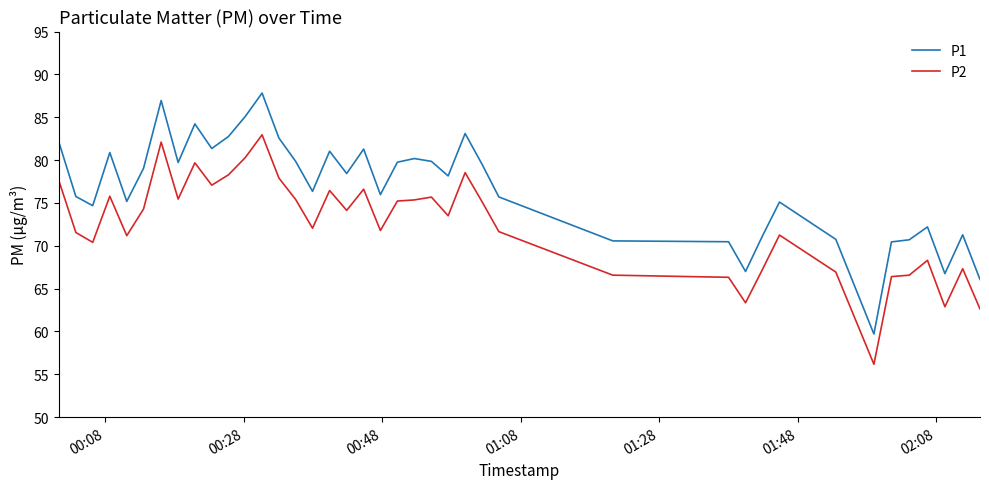

Which series has the largest total across all categories?

P1